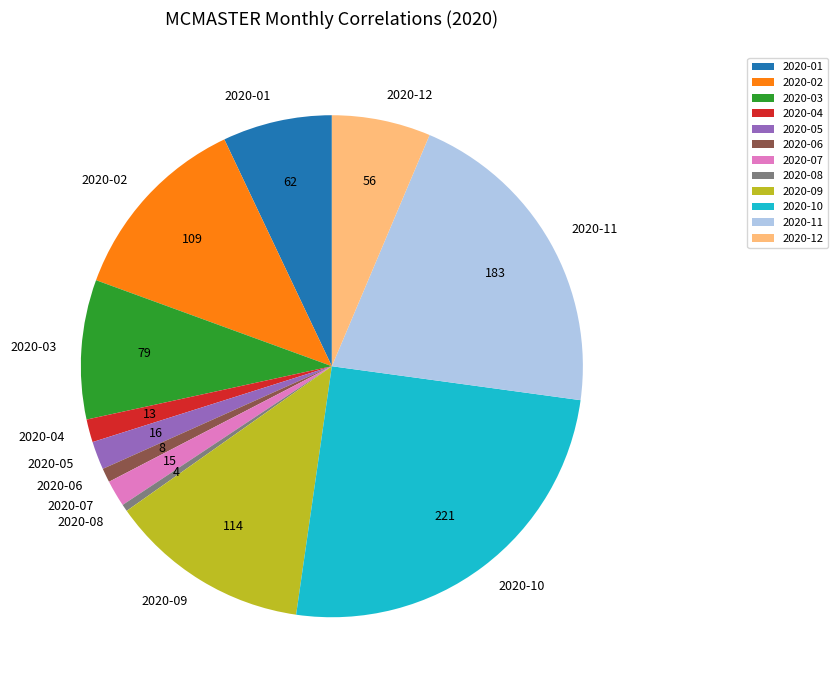

Do 2020-07 and 2020-08 together represent more than half of the pie?

No